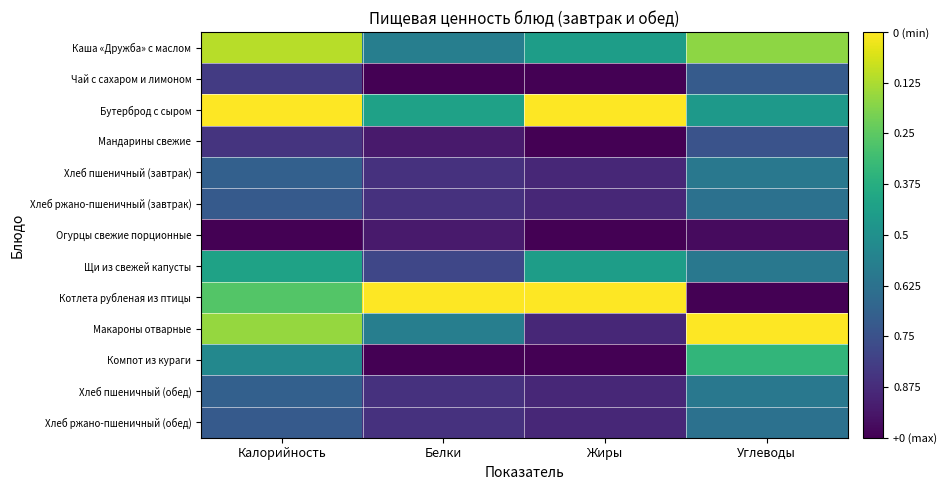

What is the maximum value shown in the chart?

1.0